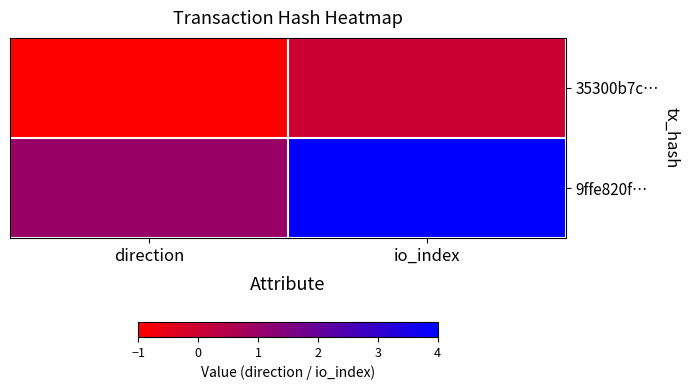

Reading left to right, transcribe all the data shown in this chart.

35300b7c…: direction=-1	io_index=0
9ffe820f…: direction=1	io_index=4